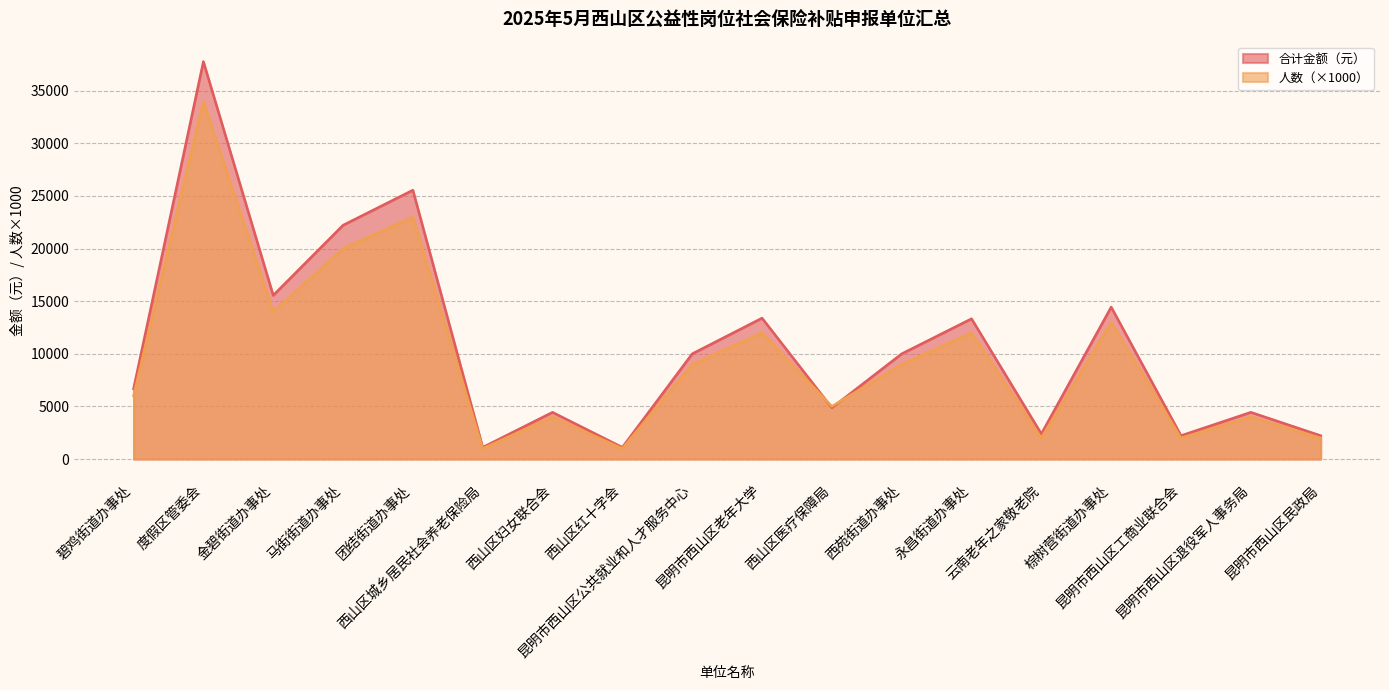

True or false: 人数 has more than 1 points higher than both neighbors.

True